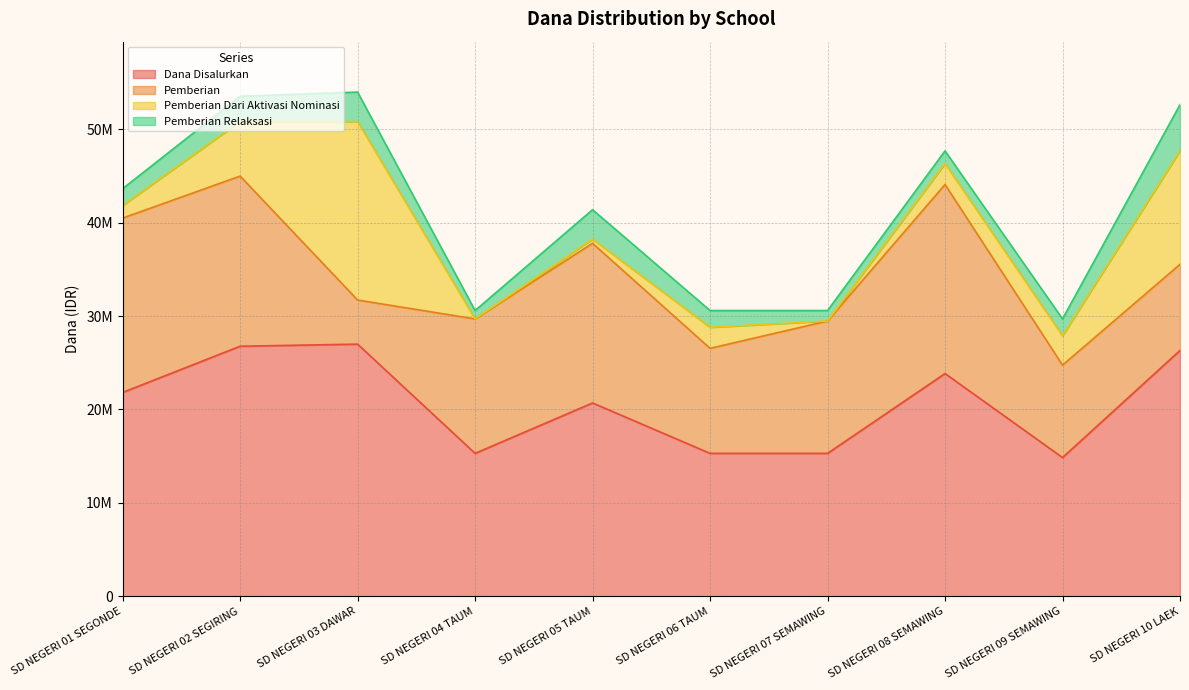

How many lines are shown in the chart?

4